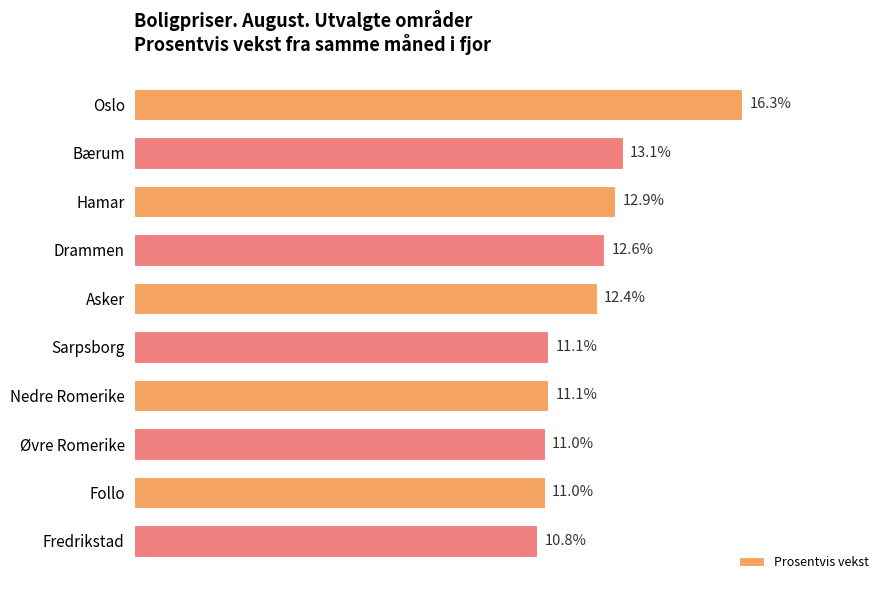

Where is the data nearest to the value 13?

Hamar